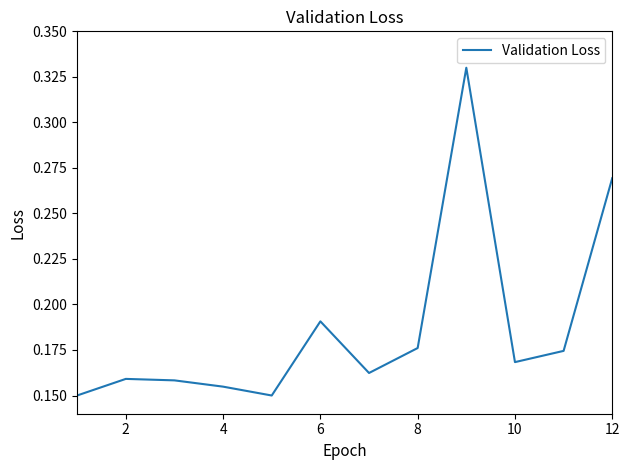

True or false: the data has more than 2 interior local peaks.

True